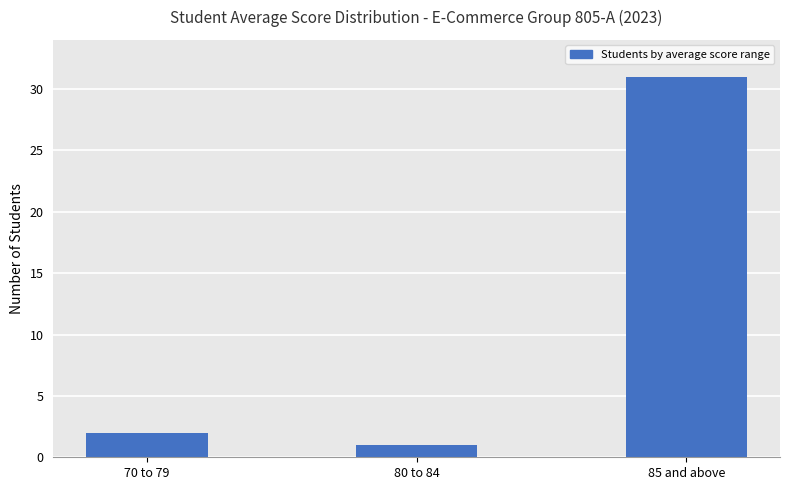

What is the difference between the maximum and minimum values?

30